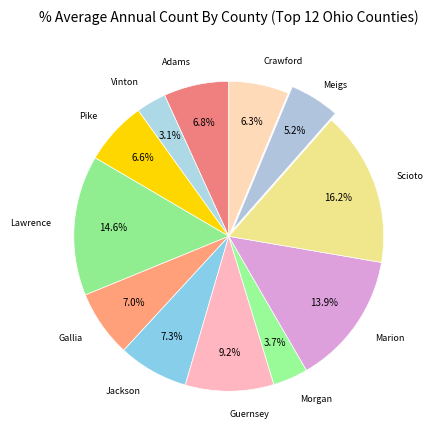

To the nearest percent, what is the difference between the largest and smallest slice percentages?

13%